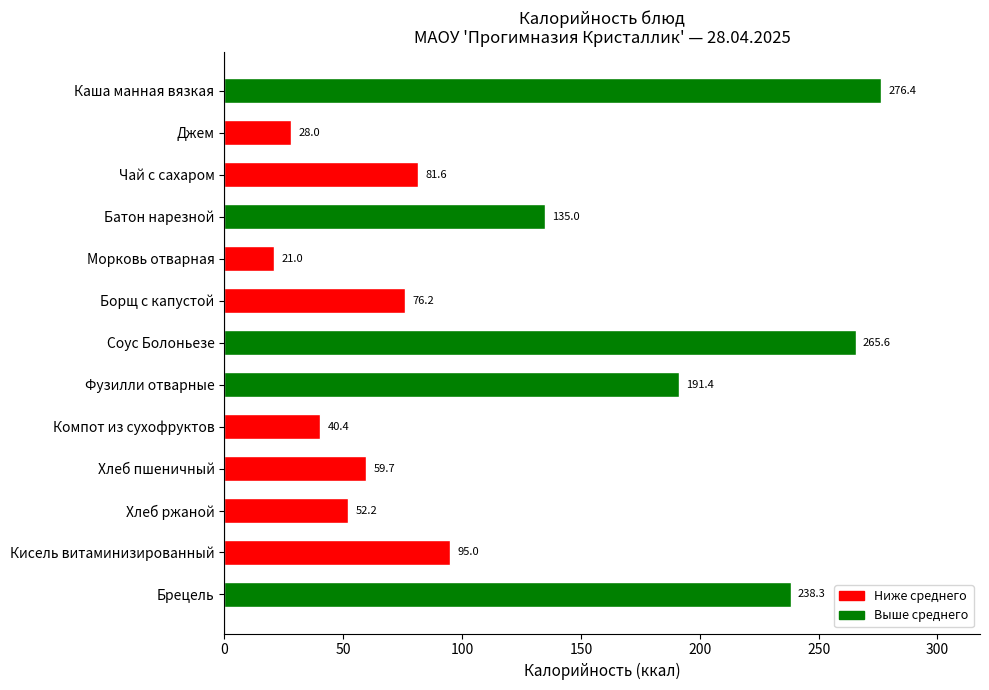

Is it true that the value at Джем is 8.7?

False